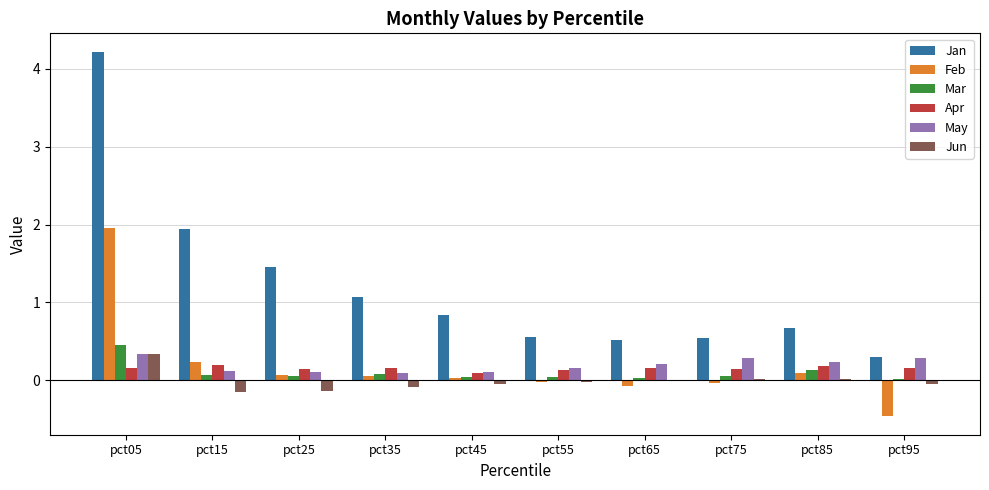

The value of Mar at pct95 is 0.0. True or false?

True